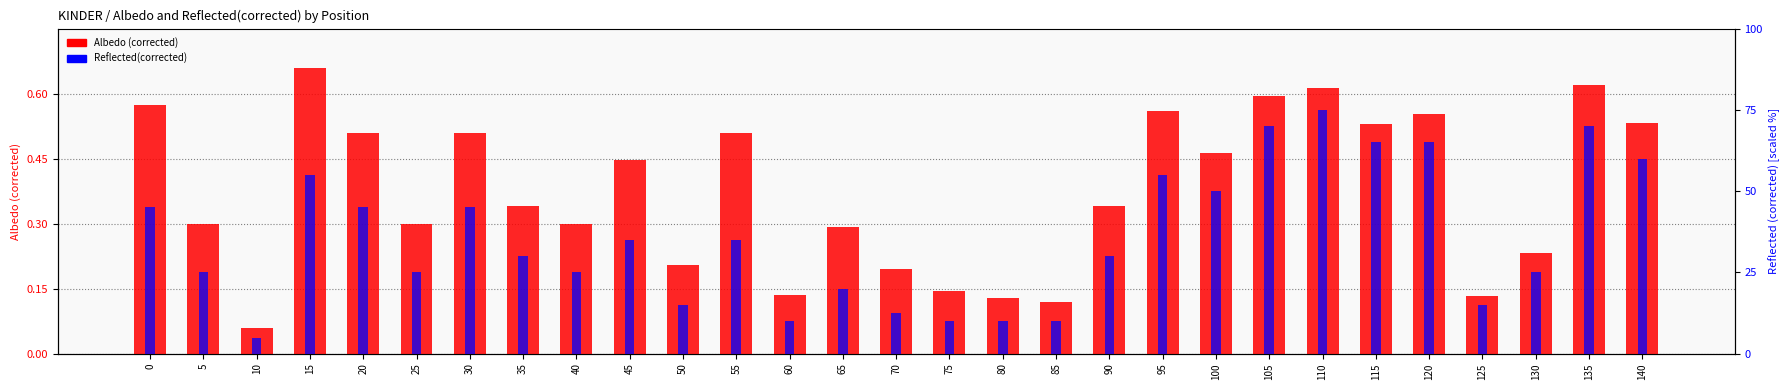

How many distinct data groups are displayed?

2